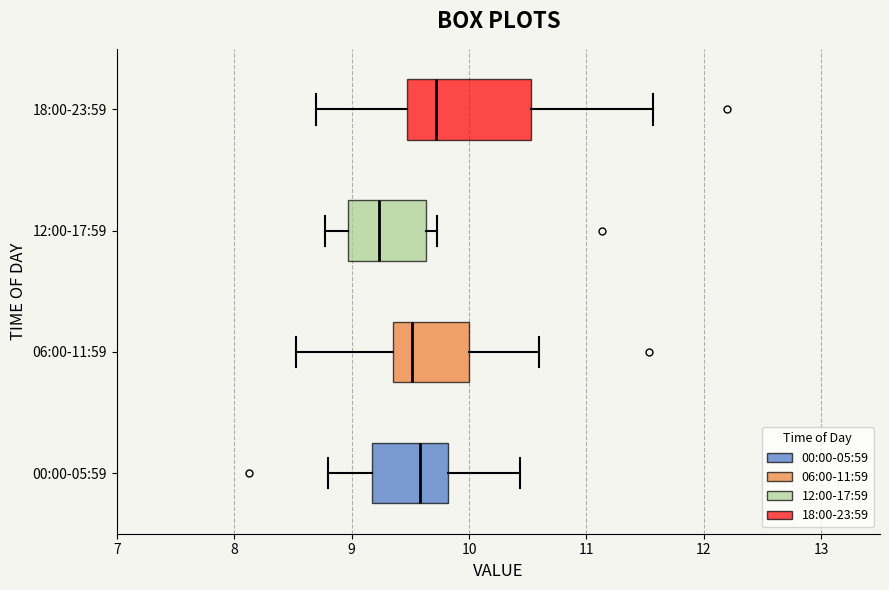

Reading bottom to top, transcribe this box plot: for each box, give where its median line is, the range the box spans, and where its two whiskers end, as read against the x-axis. The values are not printed on the chart, so give them approximately, as read against the axis.

00:00-05:59: median 9.6, box 9.2 to 9.8, whiskers 8.8 to 10.4
06:00-11:59: median 9.5, box 9.4 to 10.0, whiskers 8.5 to 10.6
12:00-17:59: median 9.2, box 9.0 to 9.6, whiskers 8.8 to 9.7
18:00-23:59: median 9.7, box 9.5 to 10.5, whiskers 8.7 to 11.6